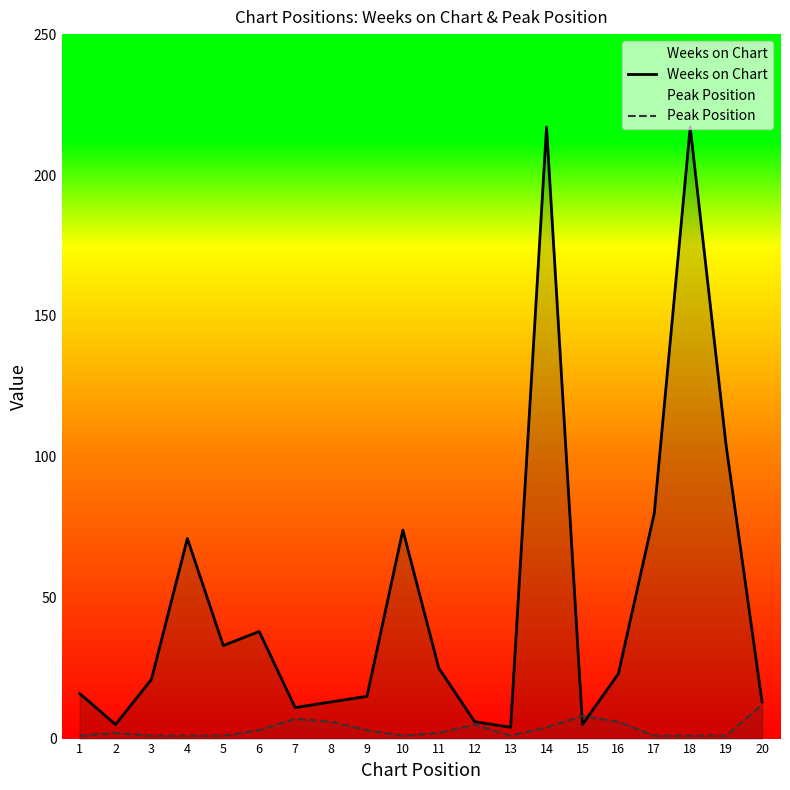

What is the difference between the Peak Position values at 12 and 8?

1